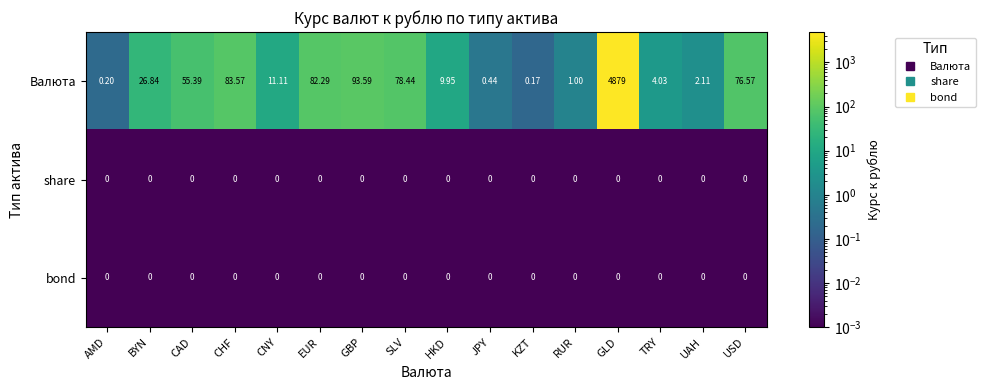

Which series has the largest total across all categories?

Валюта